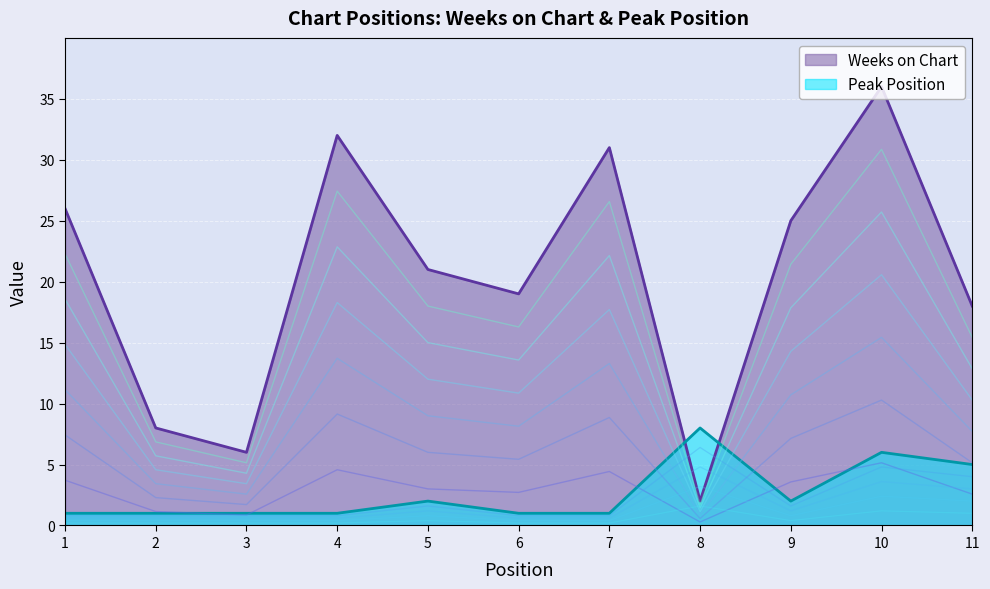

Is the value of Peak Position at 1 greater than the value of Weeks on Chart at 6?

No